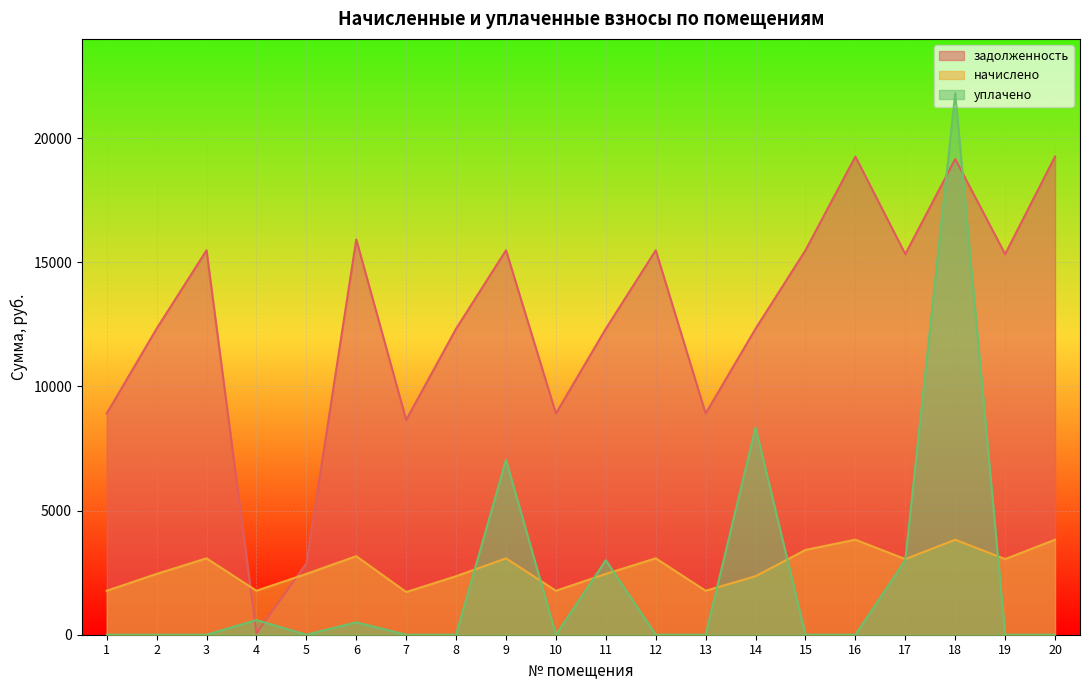

How many categories are shown in the chart?

20